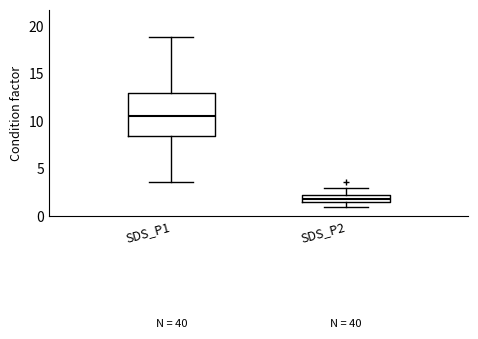

Reading left to right, read every box against the y-axis: the position of its median line, the range the box covers, and the ends of its whiskers. The values are not printed on the chart, so give them approximately, as read against the axis.

SDS_P1: median 10.5, box 8.5 to 13.0, whiskers 3.5 to 19.0
SDS_P2: median 2.0 (inside the box), box 1.5 to 2.0, whiskers 1.0 to 3.0